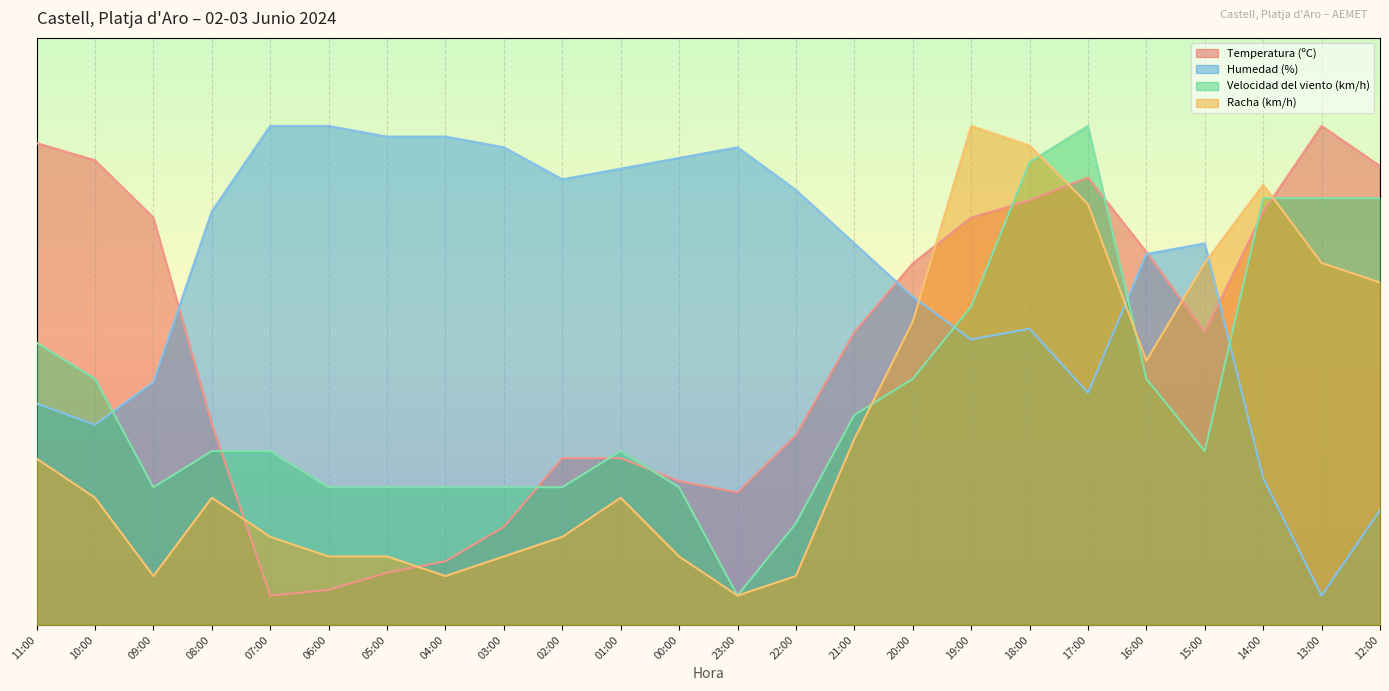

Rank the series by their maximum value, from highest to lowest.

Temperatura (ºC), Humedad (%), Velocidad del viento (km/h), Racha (km/h)